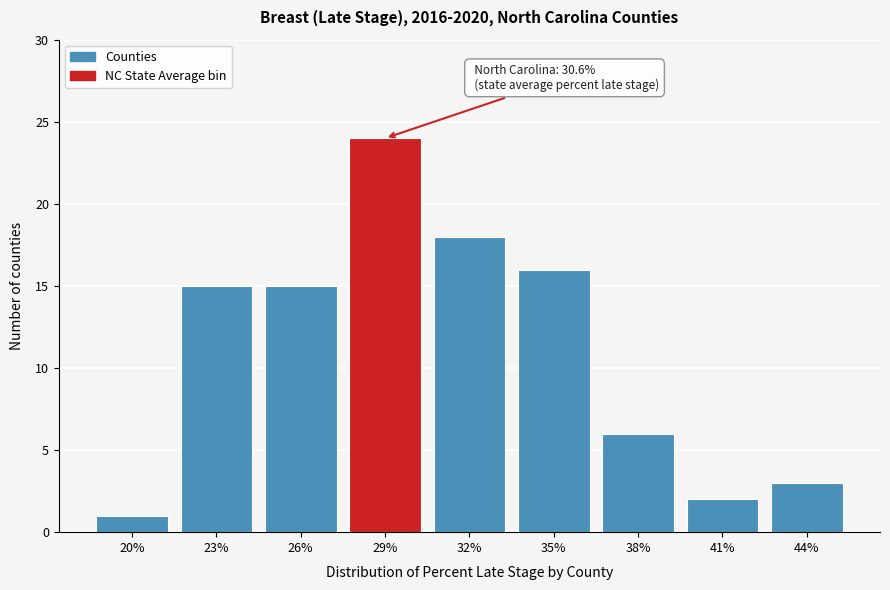

Reading left to right, list all the values displayed in this chart.

20%=1	23%=15	26%=15	29%=24	32%=18	35%=16	38%=6	41%=2	44%=3